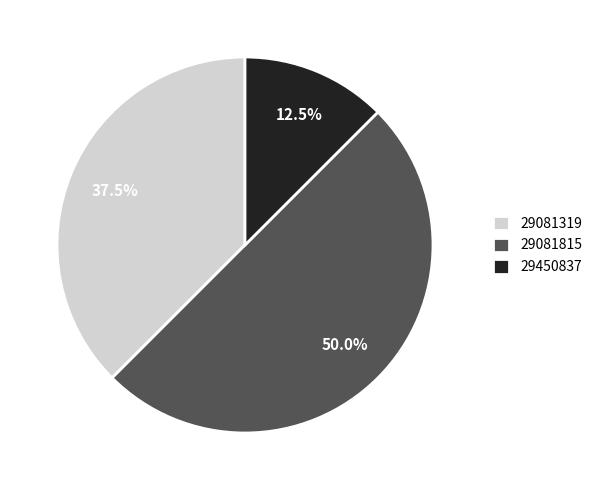

Does 29450837 account for over 50% of the chart?

No